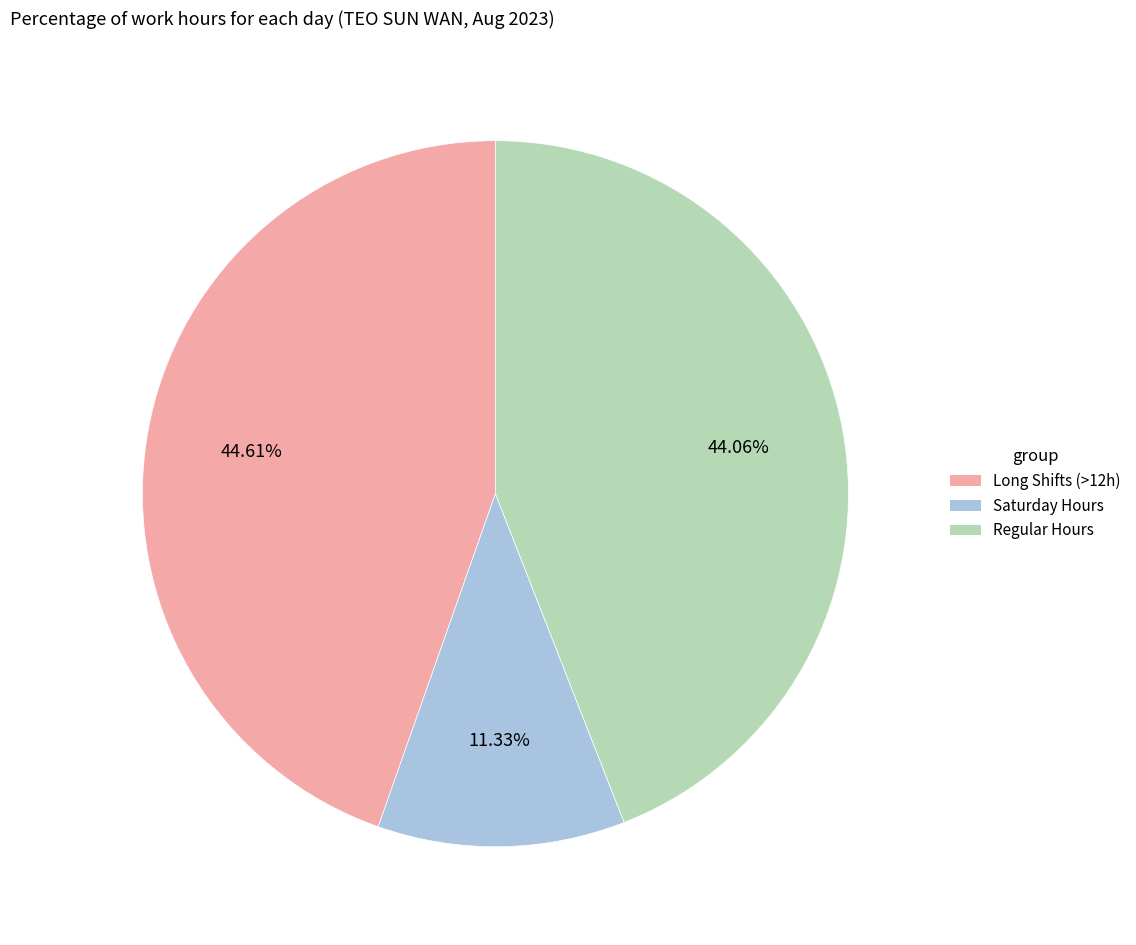

Does any single category account for the majority?

No